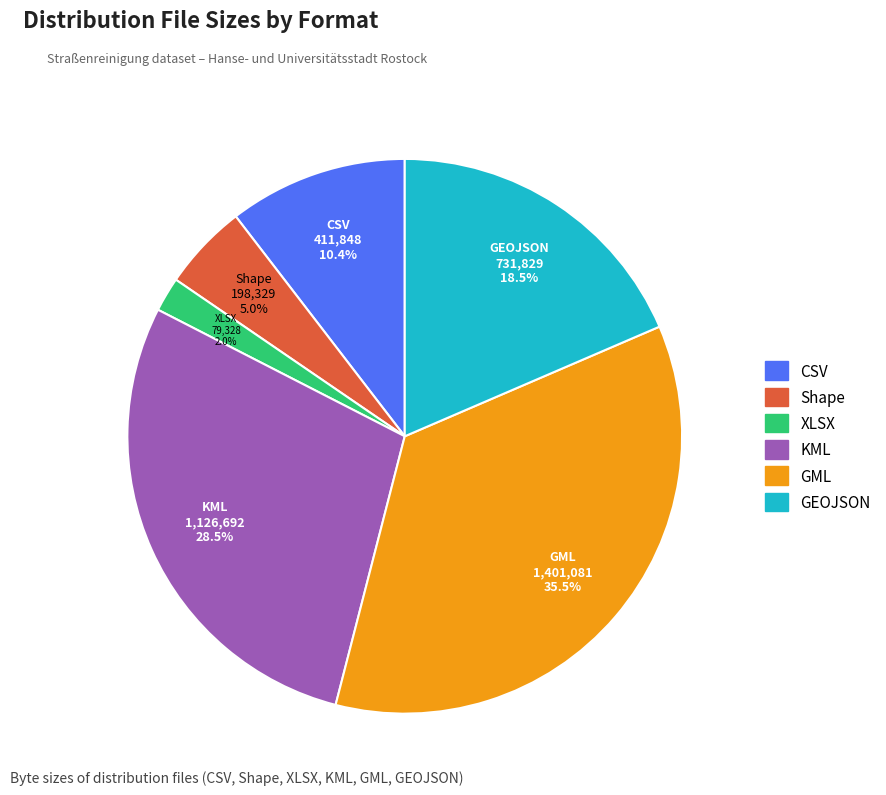

How many slices are in this pie chart?

6